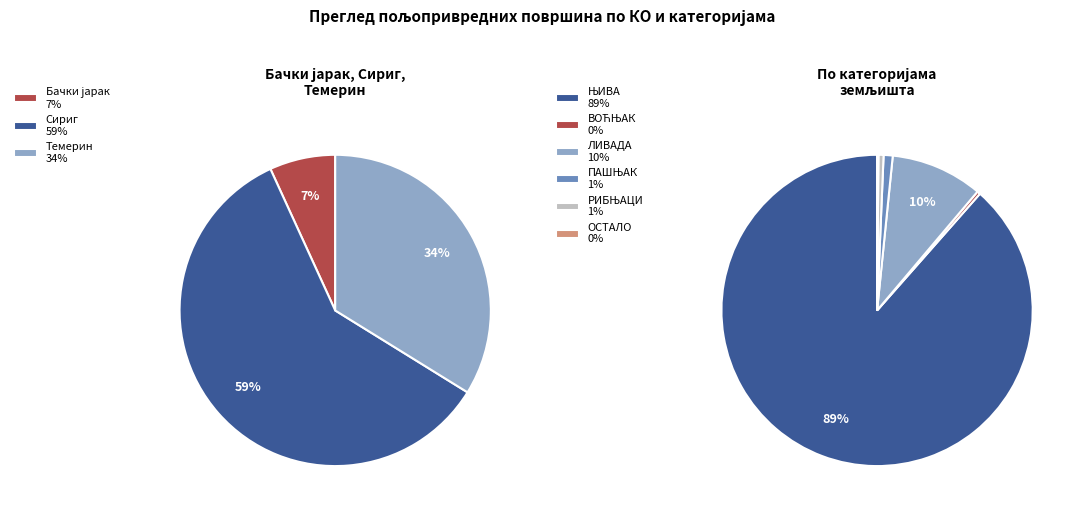

Which series has the widest spread of values?

ЊИВА